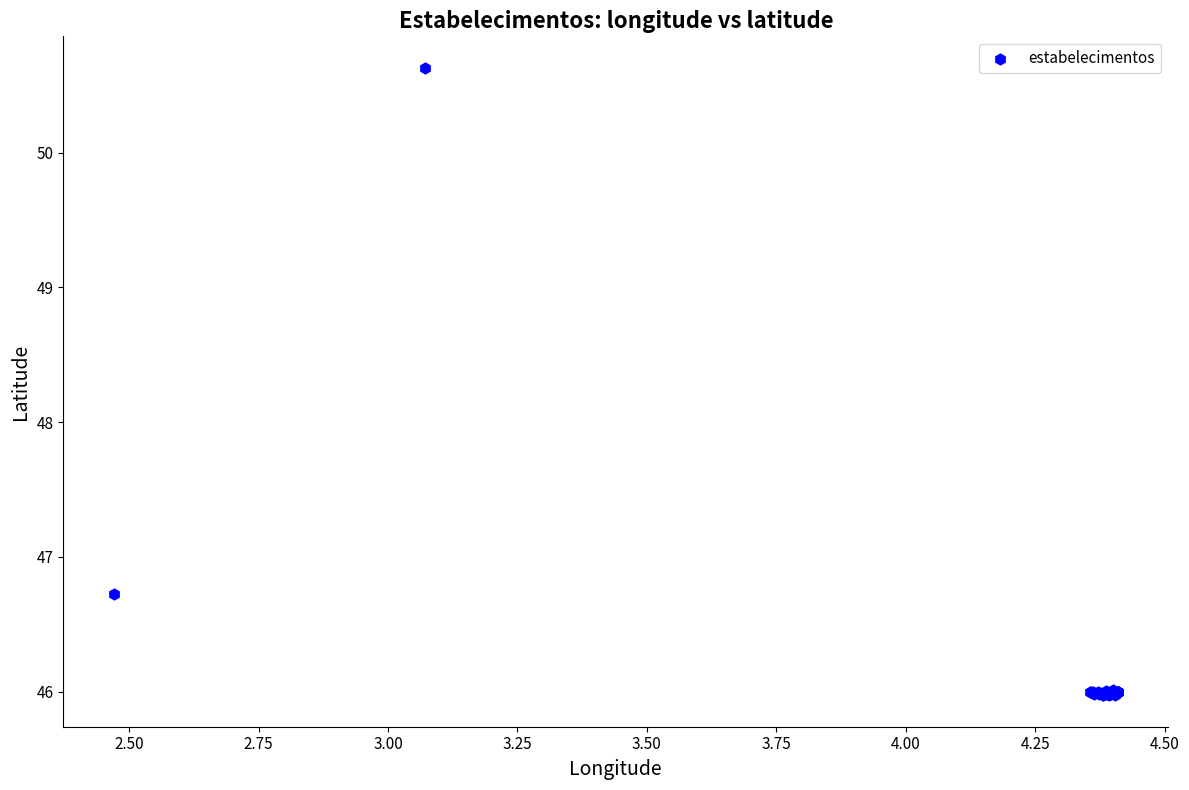

What Y value in the scatter plot is closest to 48?

46.7